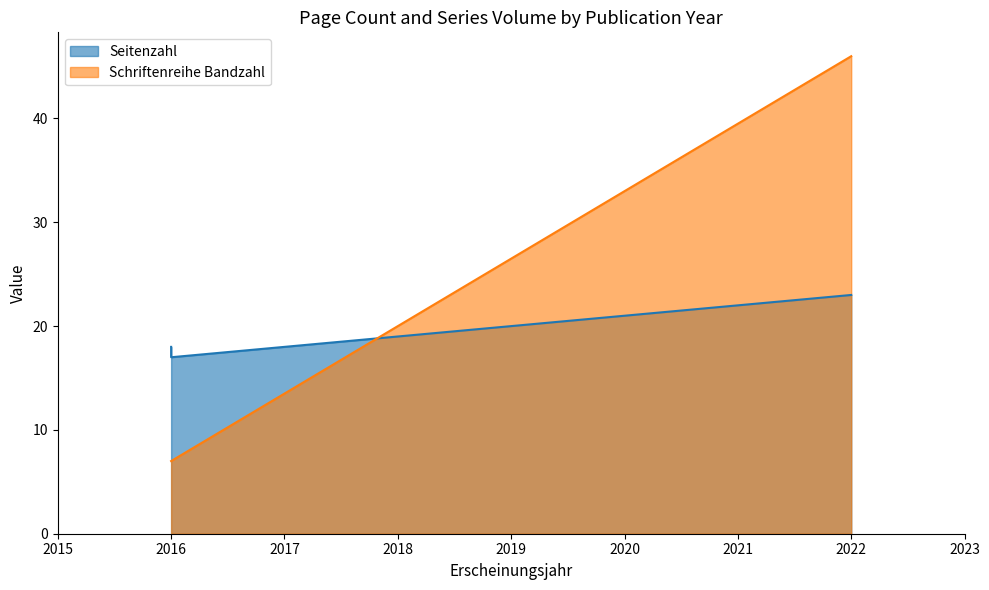

Reading right to left, what are all the values shown in this chart?

Seitenzahl: 23	17	18
Schriftenreihe Bandzahl: 46	7	7